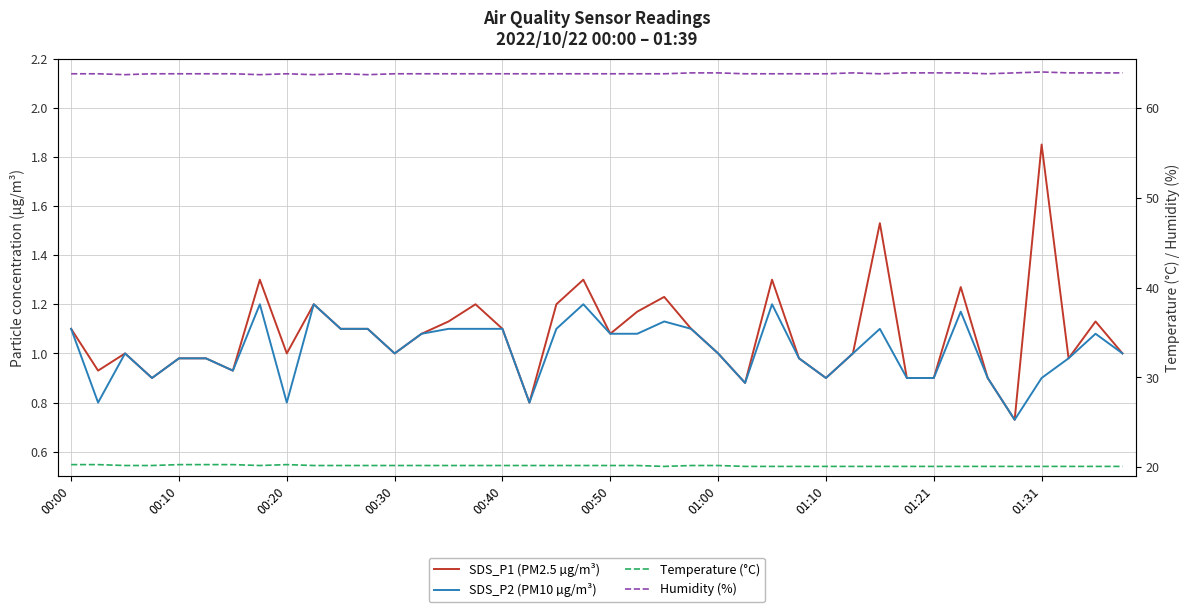

Count the number of categories in the chart.

40